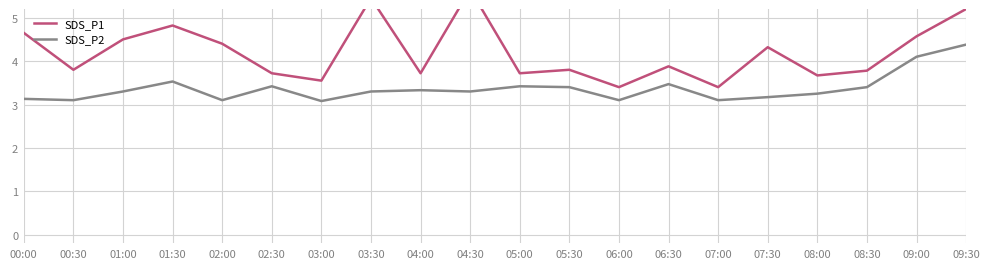

How many data points does each series have?

20